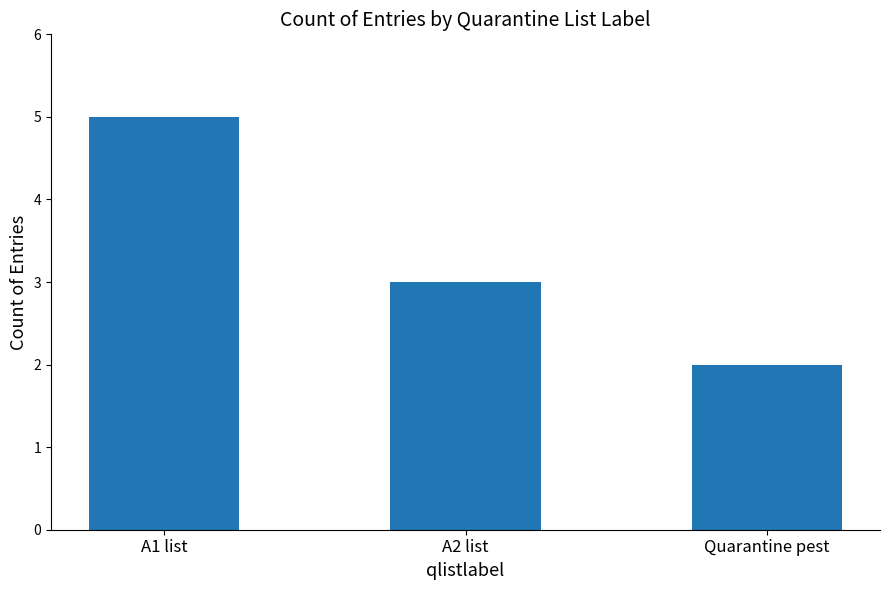

How many values are between 2 and 5?

3